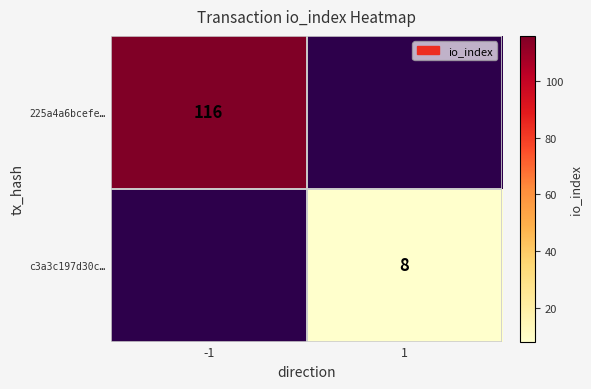

True or false: c3a3c197d30c… has a value of 3 at 1.

False